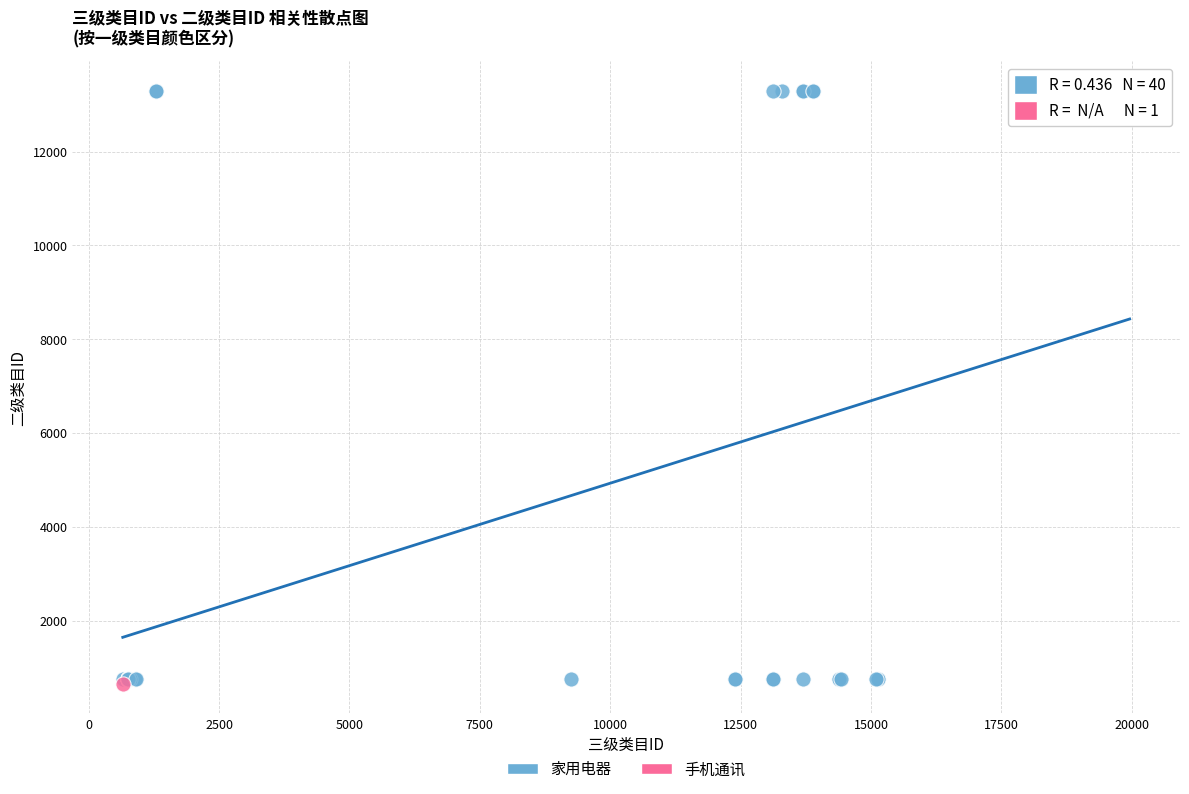

What are all the series names shown in the legend?

家用电器, 手机通讯